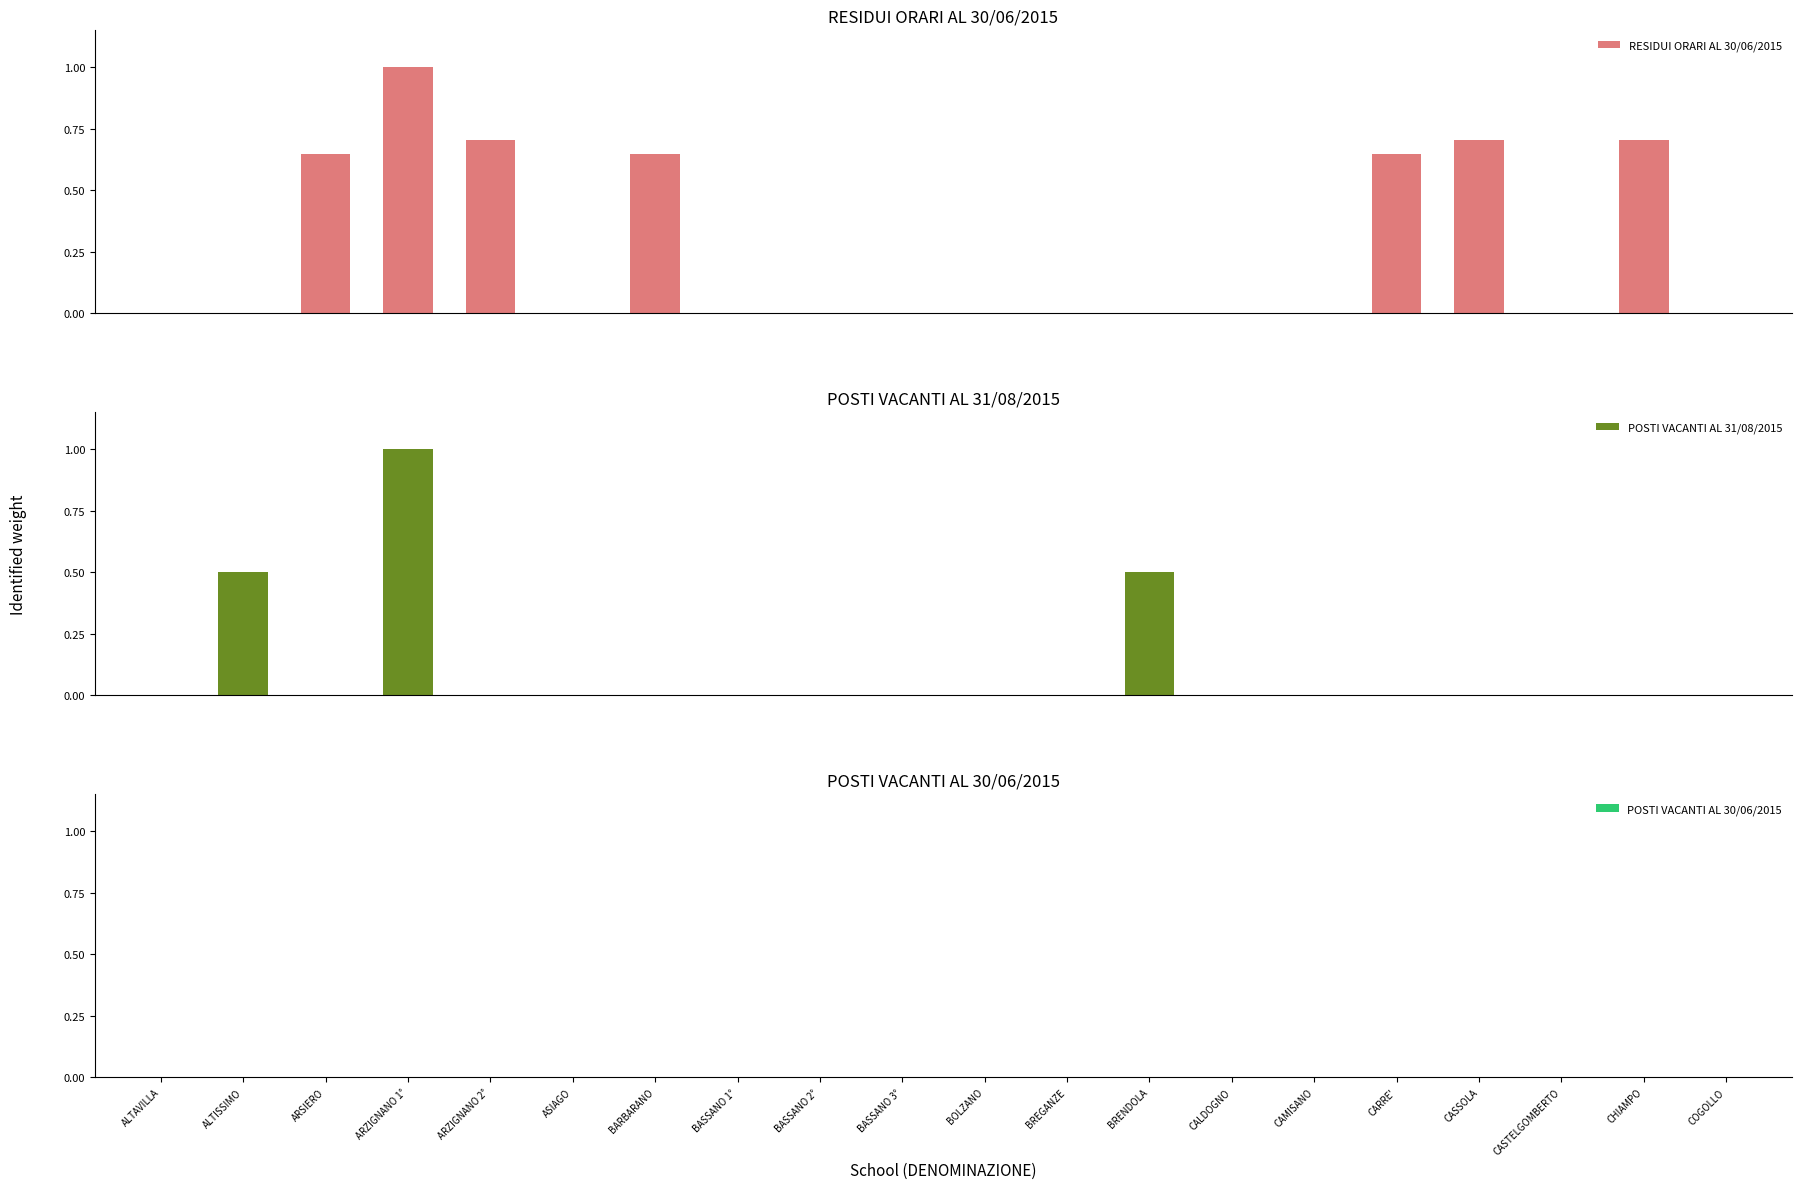

True or false: POSTI VACANTI AL 31/08/2015 has a value of 0.5 at ALTISSIMO.

True